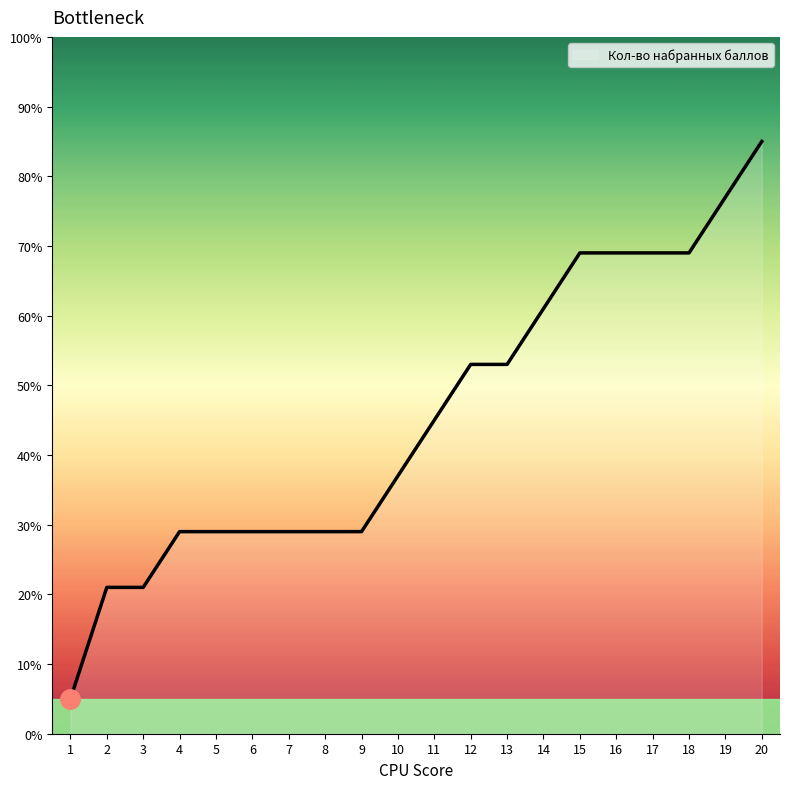

How many values are below 45?

10